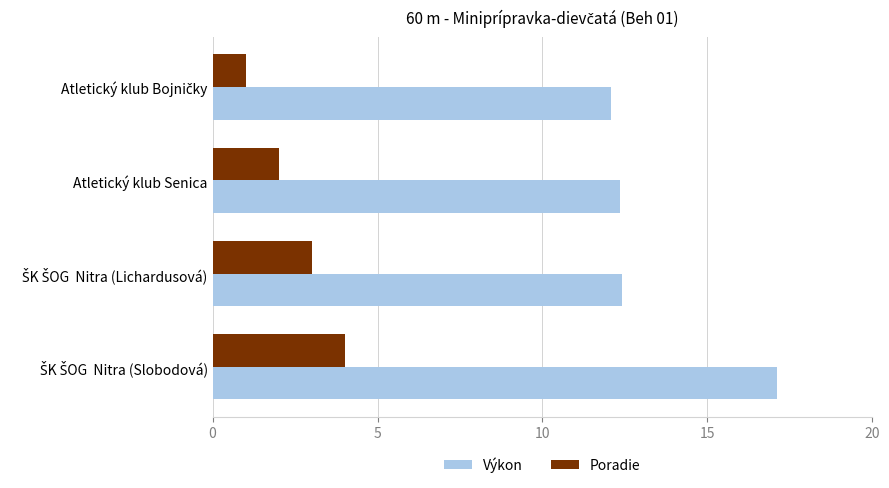

Is it true that Výkon equals 12.4 at Atletický klub Senica?

True